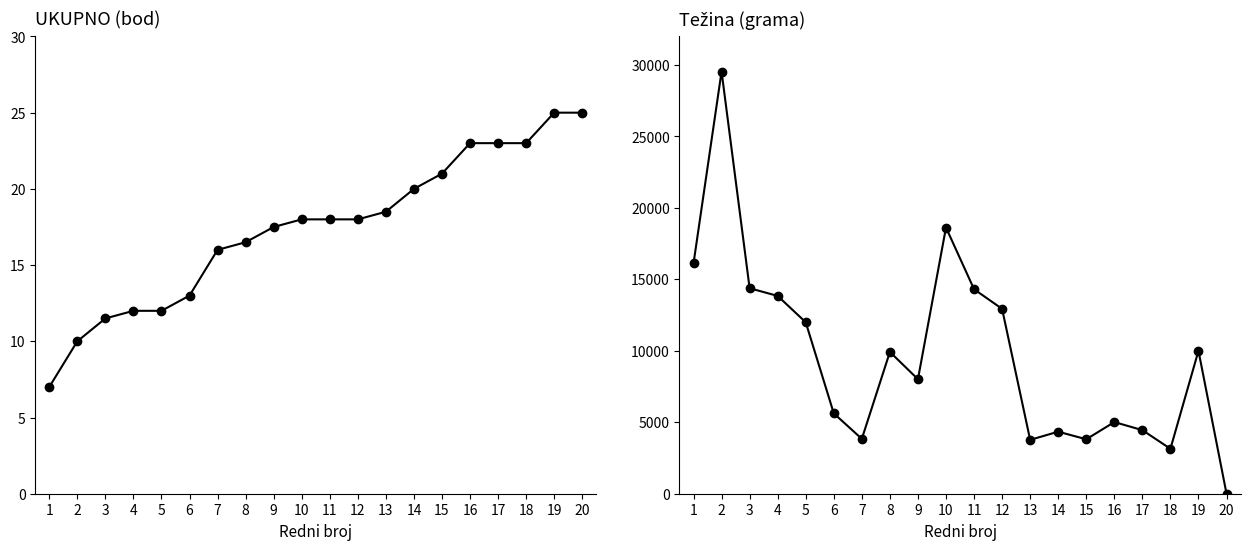

Where do Težina (grama) and UKUPNO (bod) first cross each other?

19 and 20